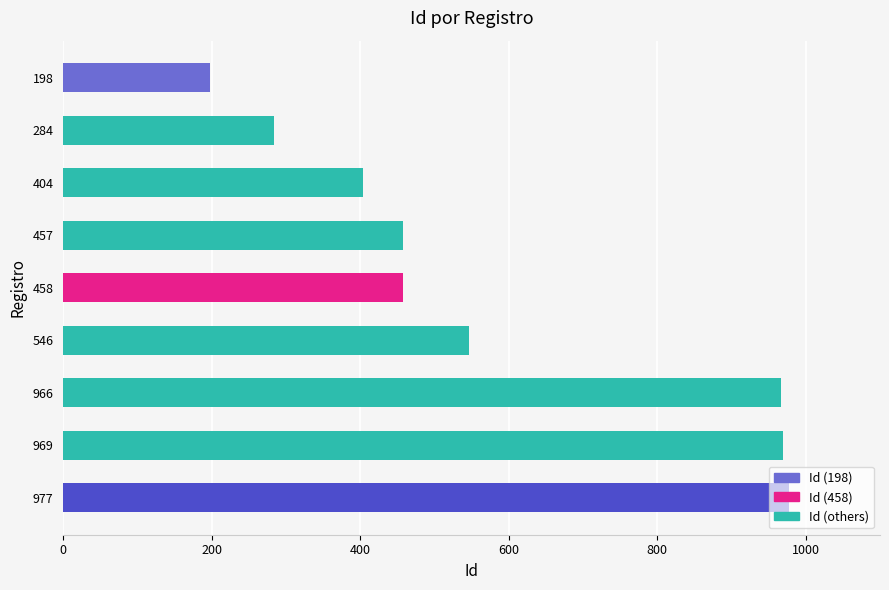

The chart shows a value of 131 at 284. True or false?

False